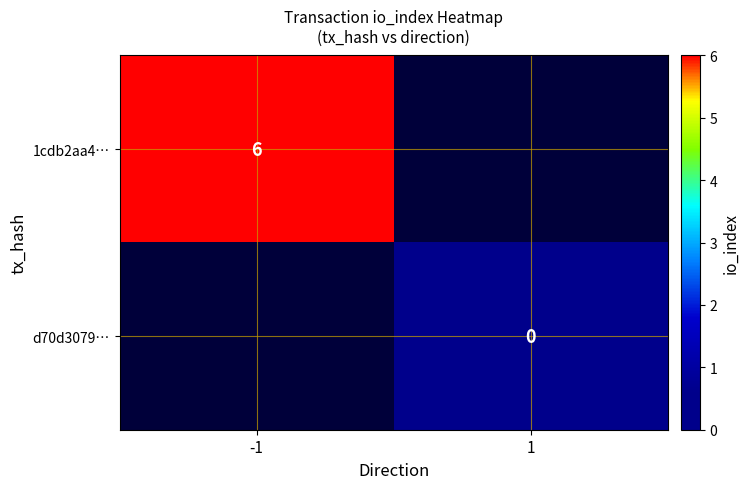

Is the value of 1cdb2aa4… at -1 greater than the value of d70d3079… at 1?

Yes